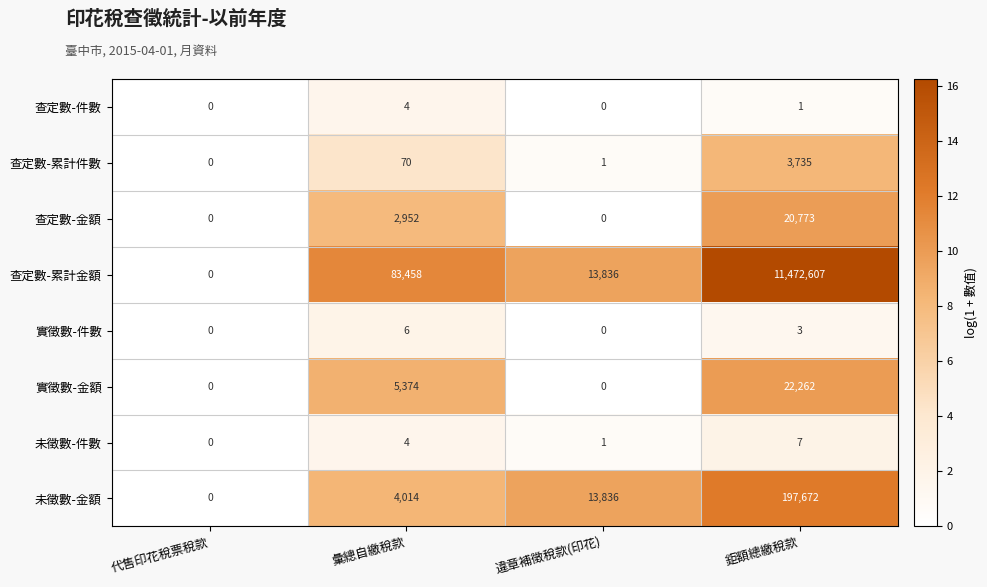

Rank the series by their maximum value, from highest to lowest.

查定數-累計金額, 未徵數-金額, 實徵數-金額, 查定數-金額, 查定數-累計件數, 未徵數-件數, 實徵數-件數, 查定數-件數